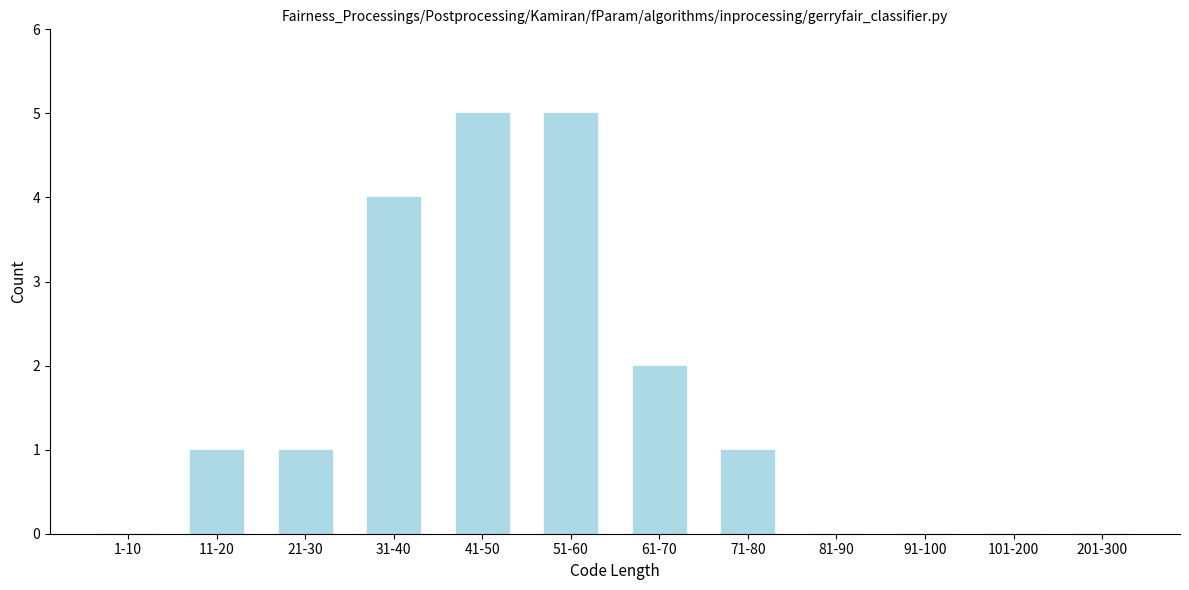

Reading left to right, list all the values displayed in this chart.

1-10=0	11-20=1	21-30=1	31-40=4	41-50=5	51-60=5	61-70=2	71-80=1	81-90=0	91-100=0	101-200=0	201-300=0